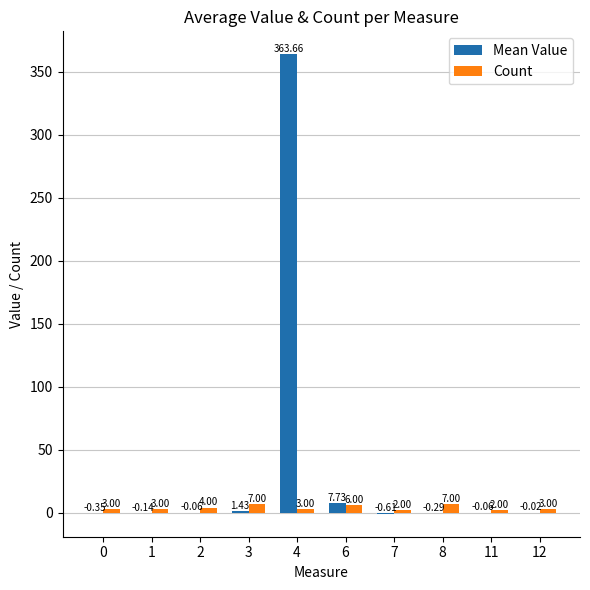

Which series changed the most between 7 and 12?

Count